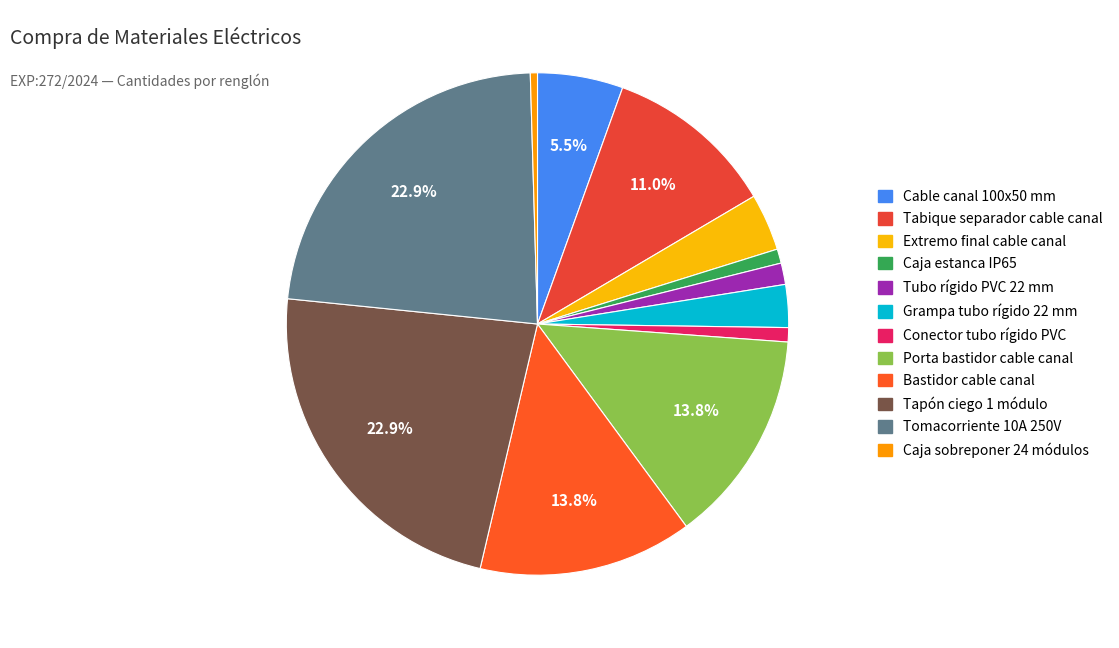

What is the largest slice in the pie chart?

Tapón ciego 1 módulo